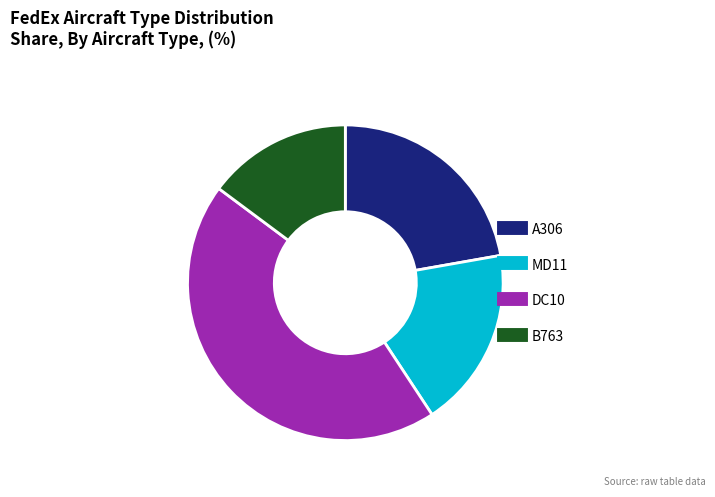

What is the smallest slice in the pie chart?

B763